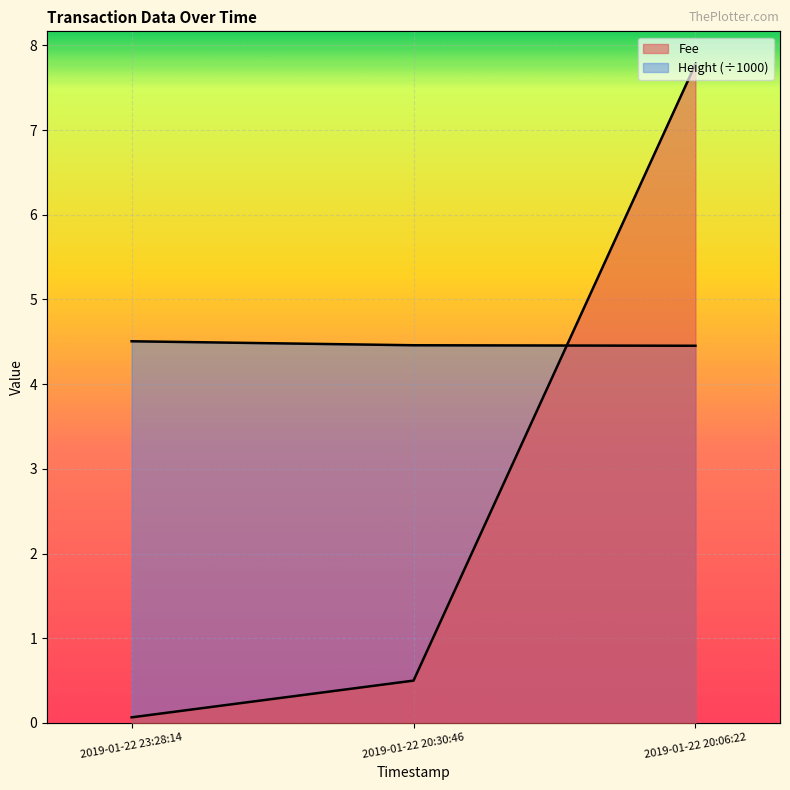

Which category has the highest value in the Height series?

2019-01-22 23:28:14